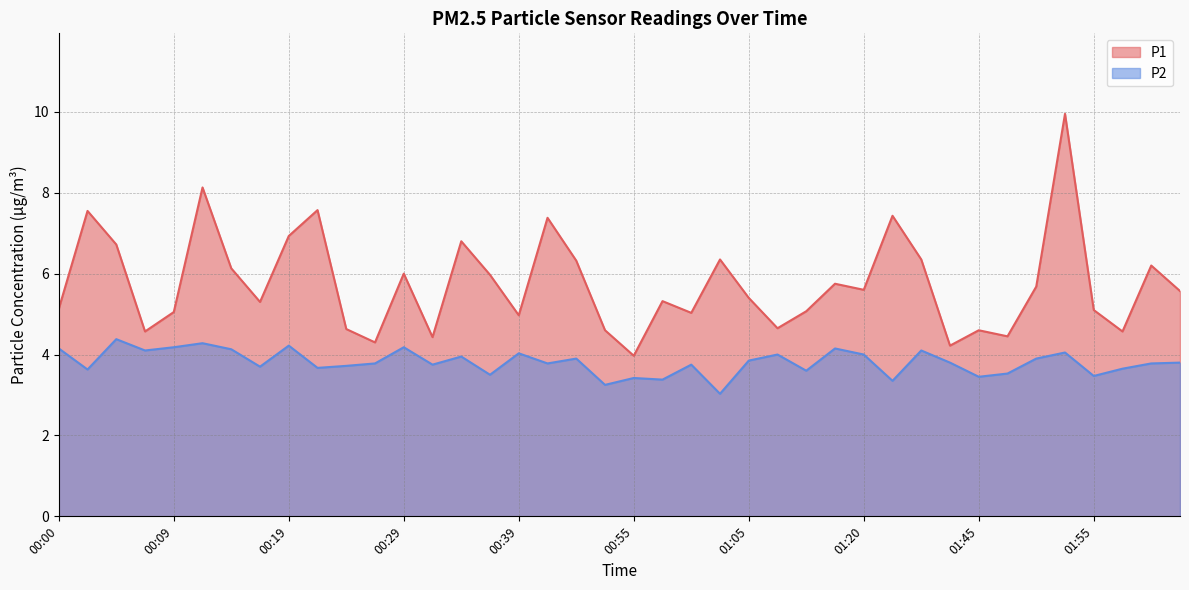

How many data points in P1 are above 5?

28